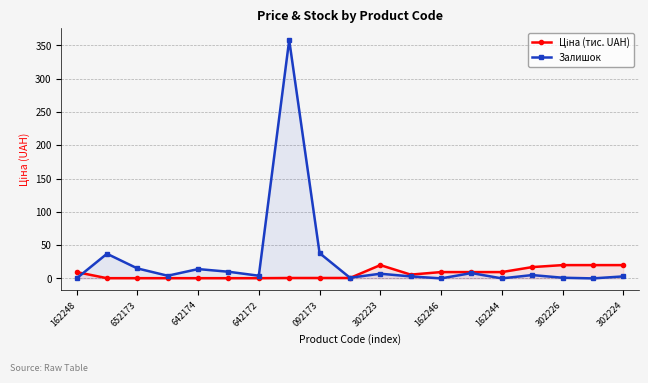

Reading left to right, transcribe all the data shown in this chart.

Ціна (тис. UAH): 9.5	0.3	0.3	0.3	0.3	0.3	0.3	0.6	0.6	0.6	20.0	5.7	9.5	9.5	9.5	17.0	20.0	20.0	20.0
Залишок: 0.0	37.0	15.0	4.0	14.0	10.0	4.0	358.0	38.0	1.0	7.0	3.0	0.0	8.0	0.0	5.0	1.0	0.0	3.0